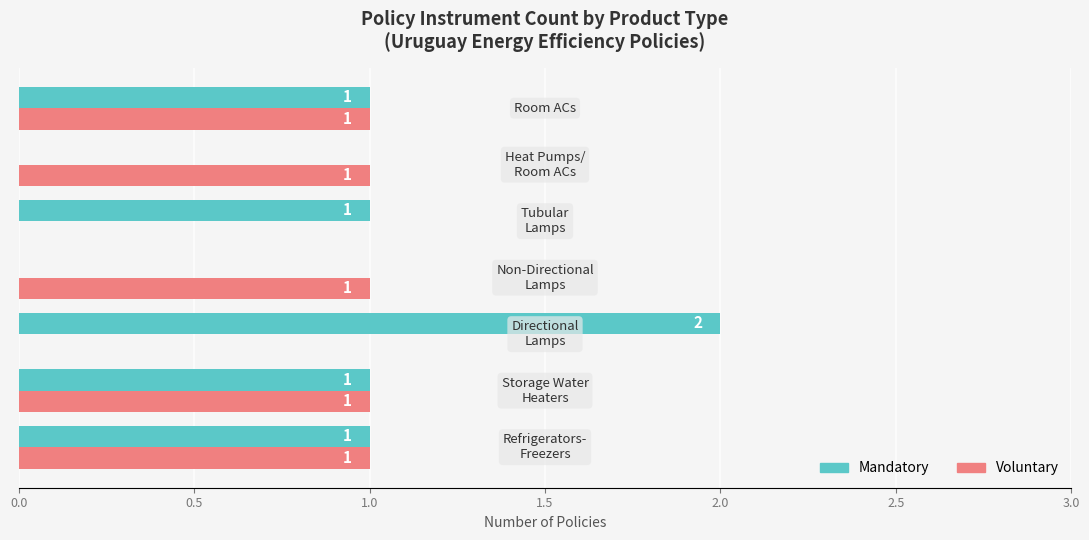

What is the average value of the Mandatory series?

1